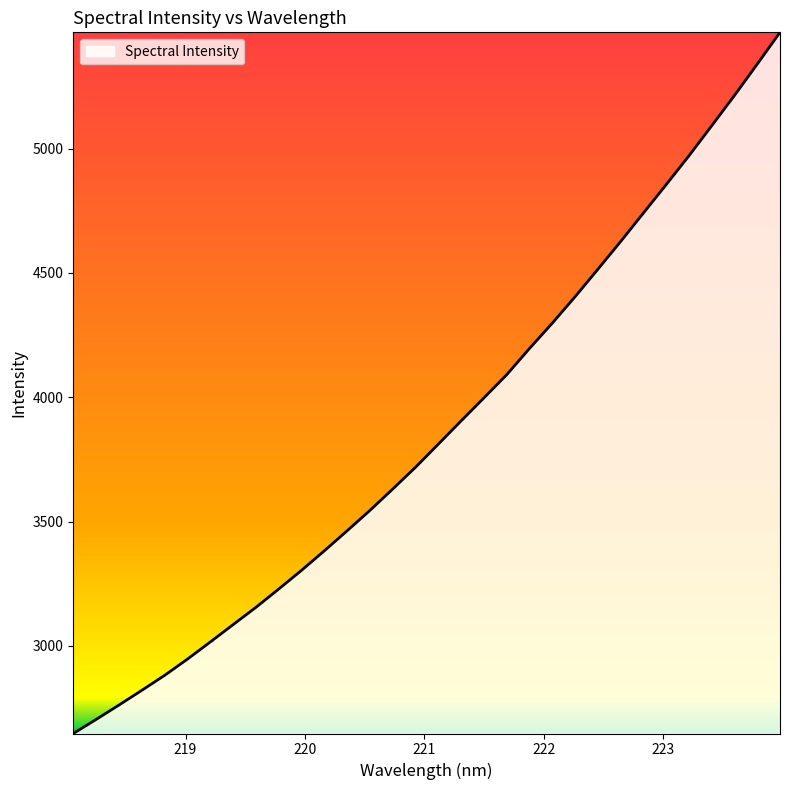

What is the difference between the maximum and minimum values?

2819.1